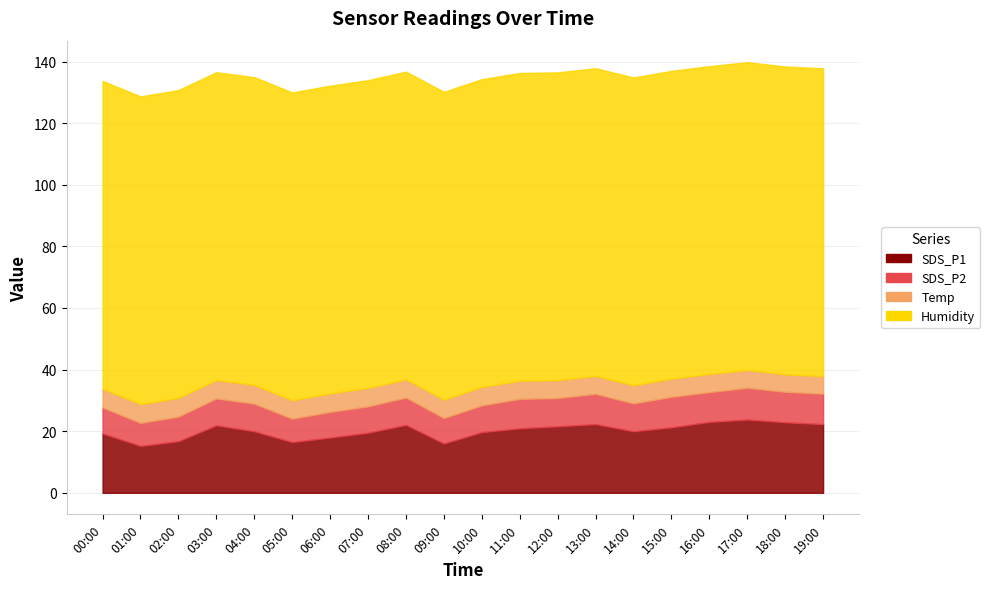

Does the chart have visible grid lines?

Yes